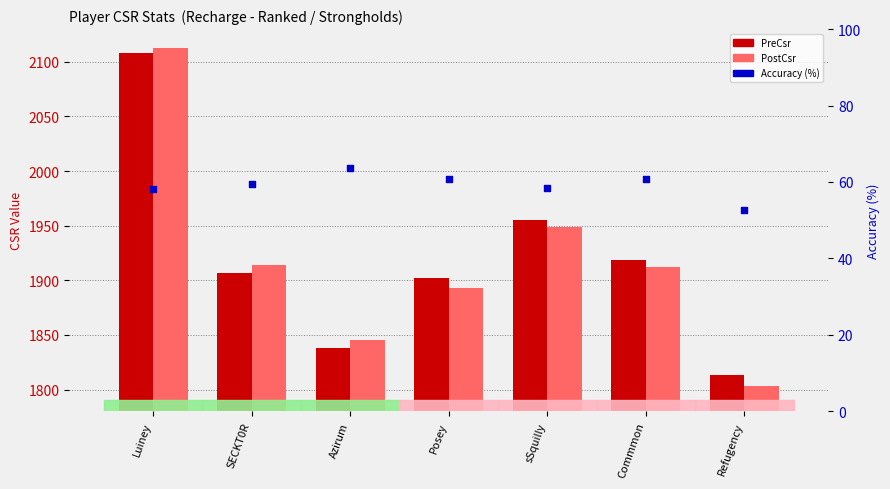

Which series has the largest Y range (max minus min)?

PostCsr